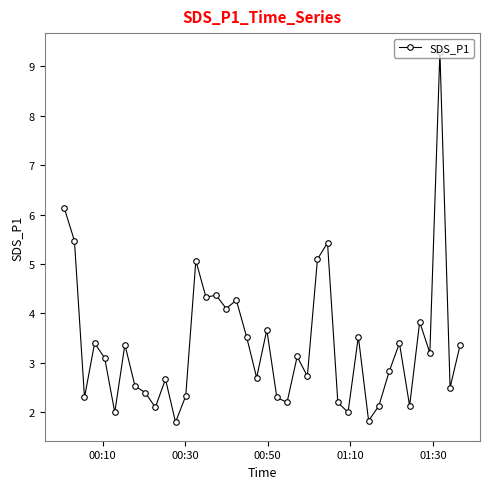

What is the value of the 35th point from the left?

2.1